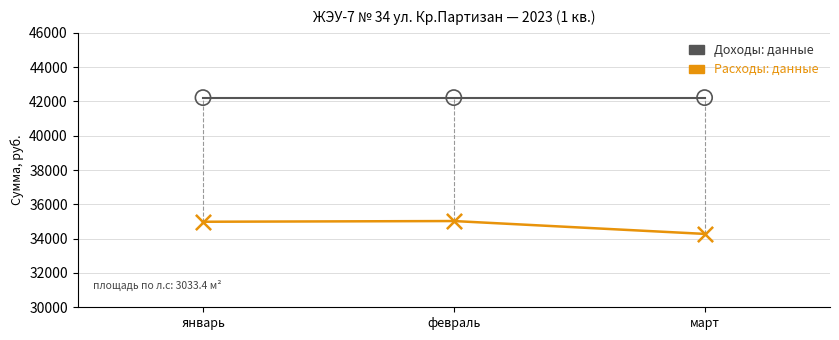

Across all data points, what is the average Y value?

38494.6